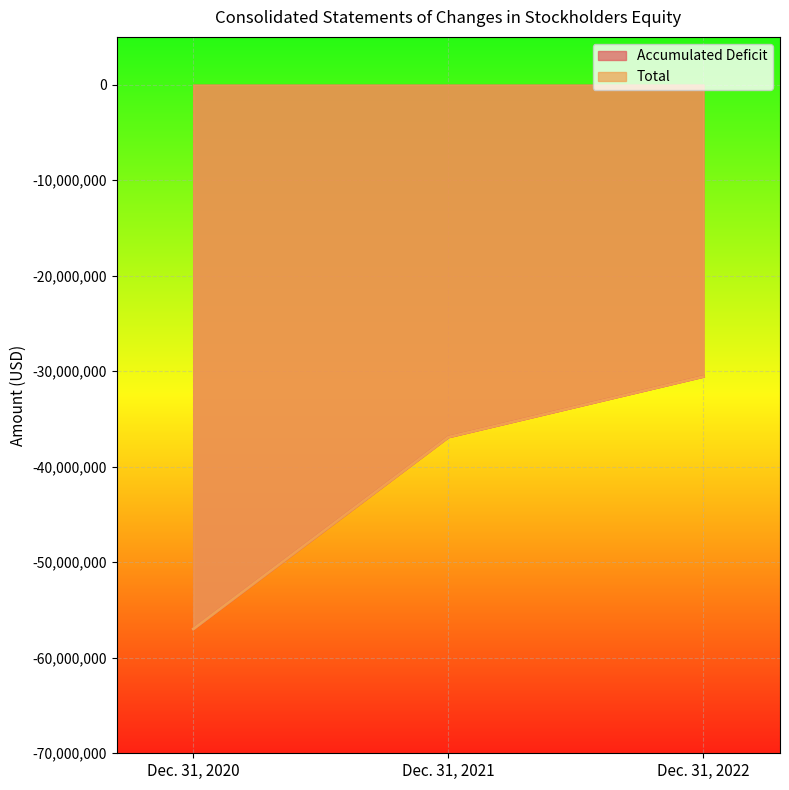

Reading right to left, list all the values displayed in this chart.

Accumulated Deficit: Dec. 31, 2022=-30556316	Dec. 31, 2021=-36893694	Dec. 31, 2020=-56985666
Total: Dec. 31, 2022=-30555003	Dec. 31, 2021=-36892381	Dec. 31, 2020=-56984353